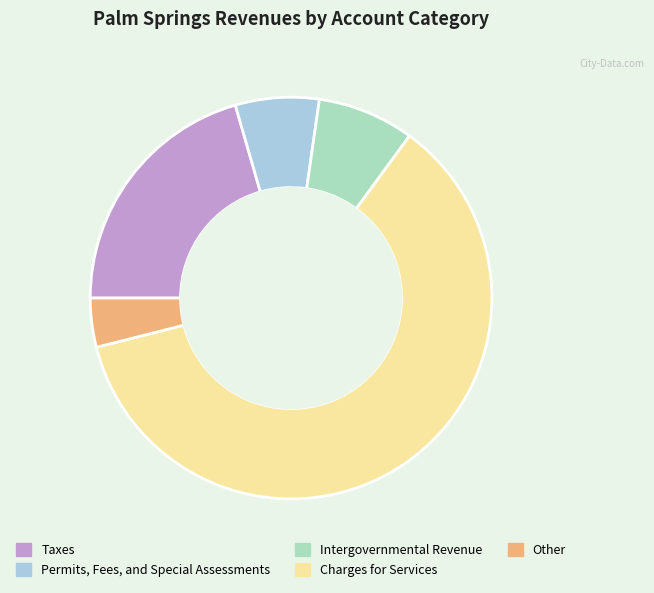

Which category accounts for the majority?

Charges for Services